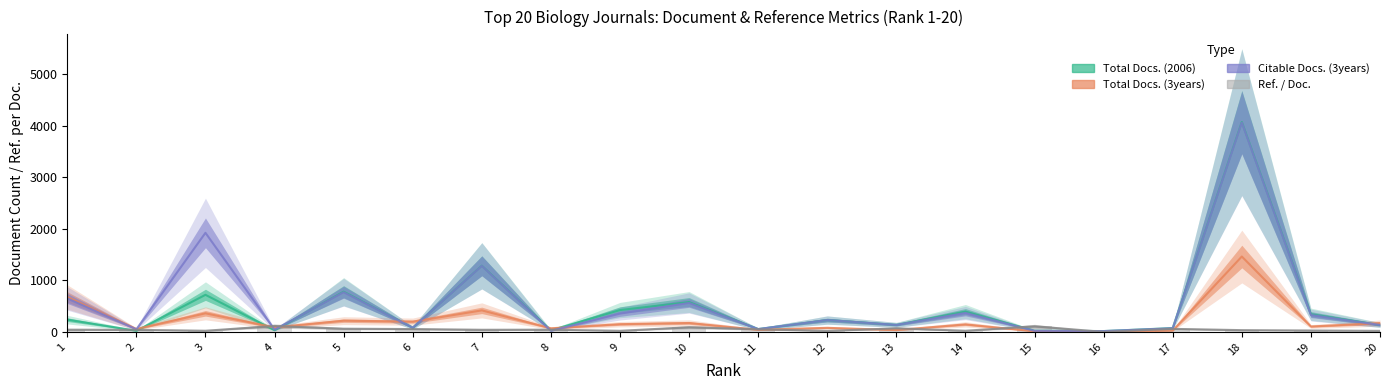

Reading right to left, transcribe all the data shown in this chart.

Total Docs. (2006): 135	342	4077	74	16	23	394	137	230	55	580	424	32	1285	81	781	33	720	22	238
Total Docs. (3years): 170	105	1464	26	0	12	146	36	79	41	173	150	70	418	199	218	87	361	57	678
Citable Docs. (3years): 134	327	4065	71	16	21	367	136	230	55	562	355	21	1282	81	770	44	1924	51	650
Ref. / Doc.: 20	27	34	59	0	109	22	70	19	52	90	21	43	41	55	62	115	22	40	43